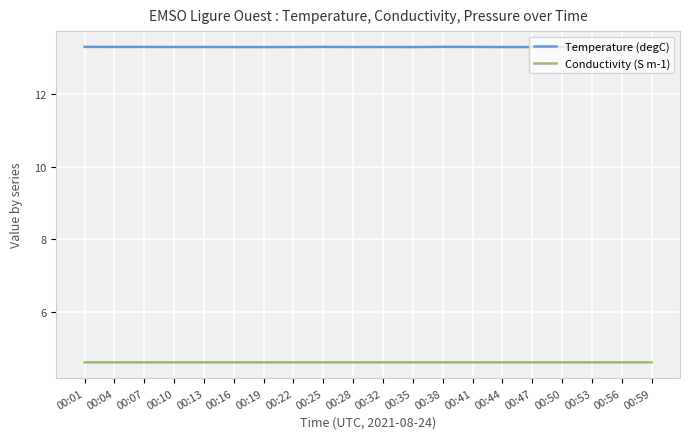

Reading right to left, what are all the values shown in this chart?

Temperature (degC): 13.3	13.3	13.3	13.3	13.3	13.3	13.3	13.3	13.3	13.3	13.3	13.3	13.3	13.3	13.3	13.3	13.3	13.3	13.3	13.3
Conductivity (S m-1): 4.6	4.6	4.6	4.6	4.6	4.6	4.6	4.6	4.6	4.6	4.6	4.6	4.6	4.6	4.6	4.6	4.6	4.6	4.6	4.6